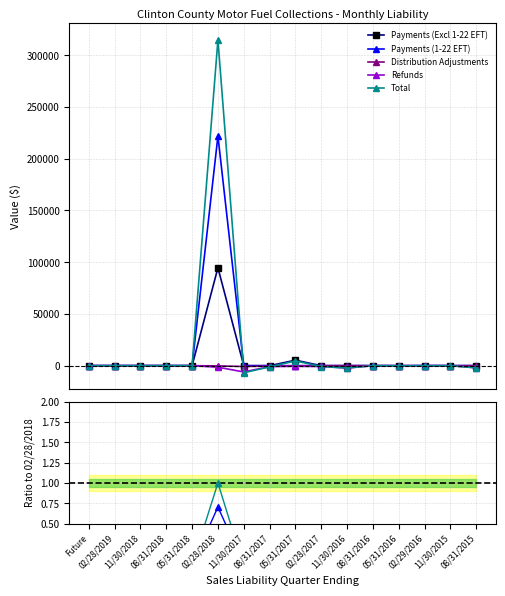

How many interior local peaks does the Payments (Excl 1-22 EFT) series have?

2